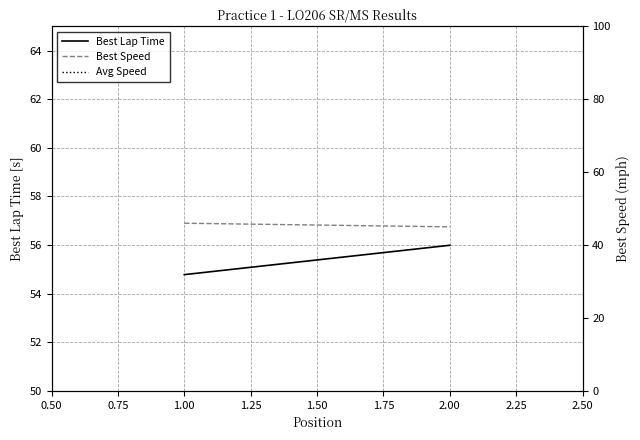

The Best Speed series shows 61.7 at 1.00. True or false?

False